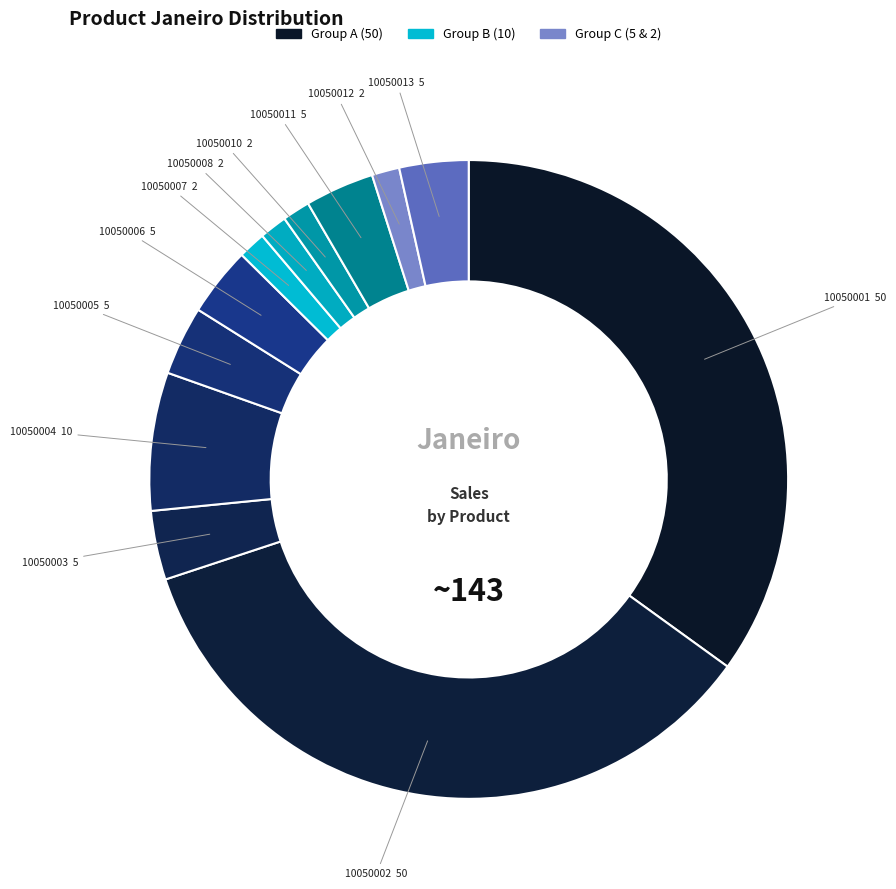

Which slice is the largest?

10050001